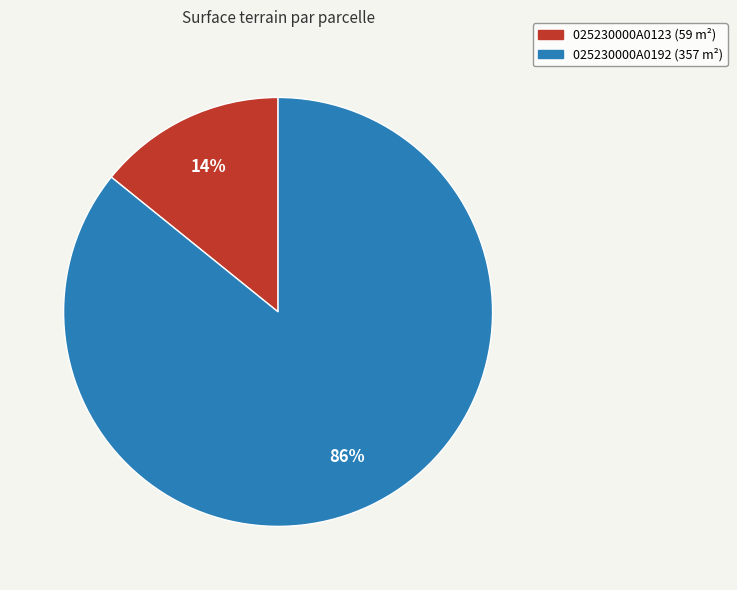

Combined, do 025230000A0123 and 025230000A0192 account for over 50%?

Yes